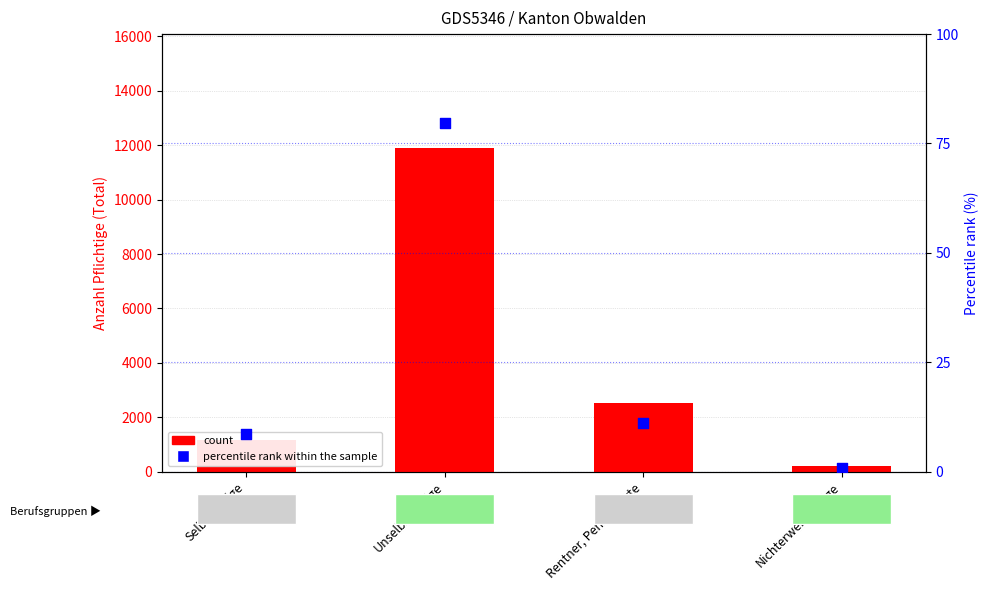

At how many categories does at least one series exceed 6152?

1